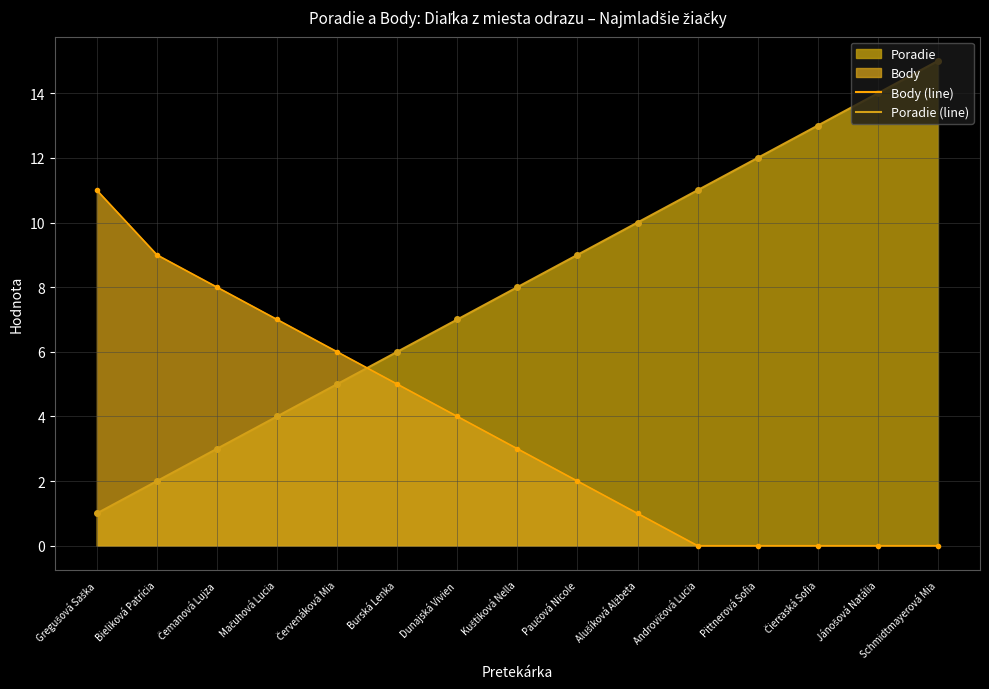

Reading left to right, extract all data points from this chart.

Poradie: Gregušová Saška=1	Bieliková Patrícia=2	Čemanová Lujza=3	Mačuhová Lucia=4	Červenáková Mia=5	Burská Lenka=6	Dunajská Vivien=7	Kuštiková Nella=8	Paučová Nicole=9	Alušíková Alžbeta=10	Androvičová Lucia=11	Pittnerová Sofia=12	Čierťaská Sofia=13	Jánošová Natália=14	Schmidtmayerová Mia=15
Body: Gregušová Saška=11	Bieliková Patrícia=9	Čemanová Lujza=8	Mačuhová Lucia=7	Červenáková Mia=6	Burská Lenka=5	Dunajská Vivien=4	Kuštiková Nella=3	Paučová Nicole=2	Alušíková Alžbeta=1	Androvičová Lucia=0	Pittnerová Sofia=0	Čierťaská Sofia=0	Jánošová Natália=0	Schmidtmayerová Mia=0